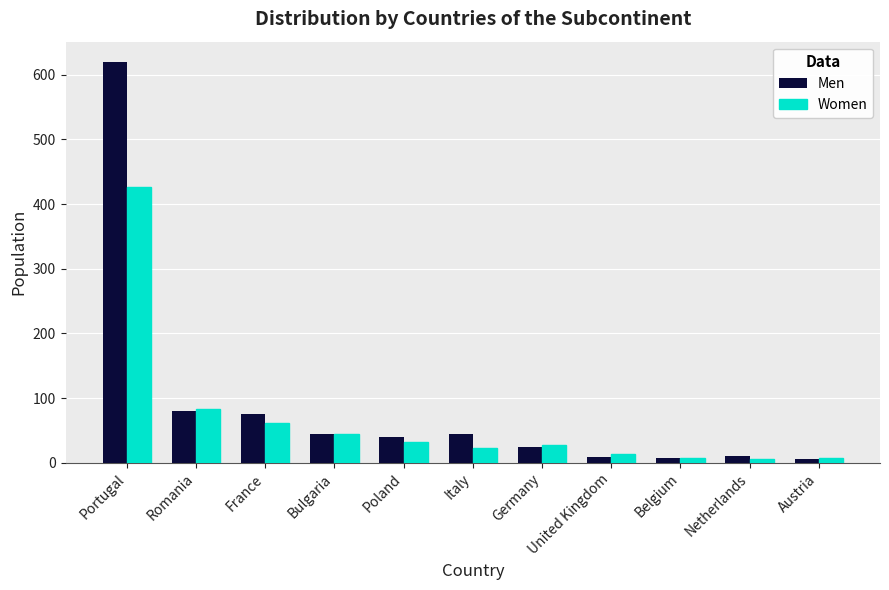

Is the value of Men at Austria greater than the value of Women at Poland?

No